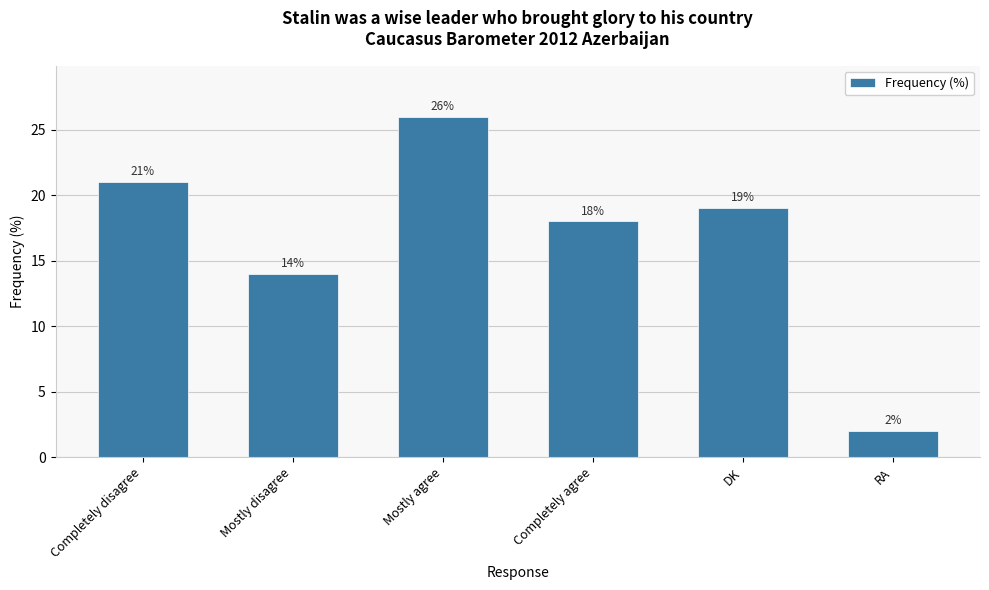

What is the value of the 1st bar from the left?

21